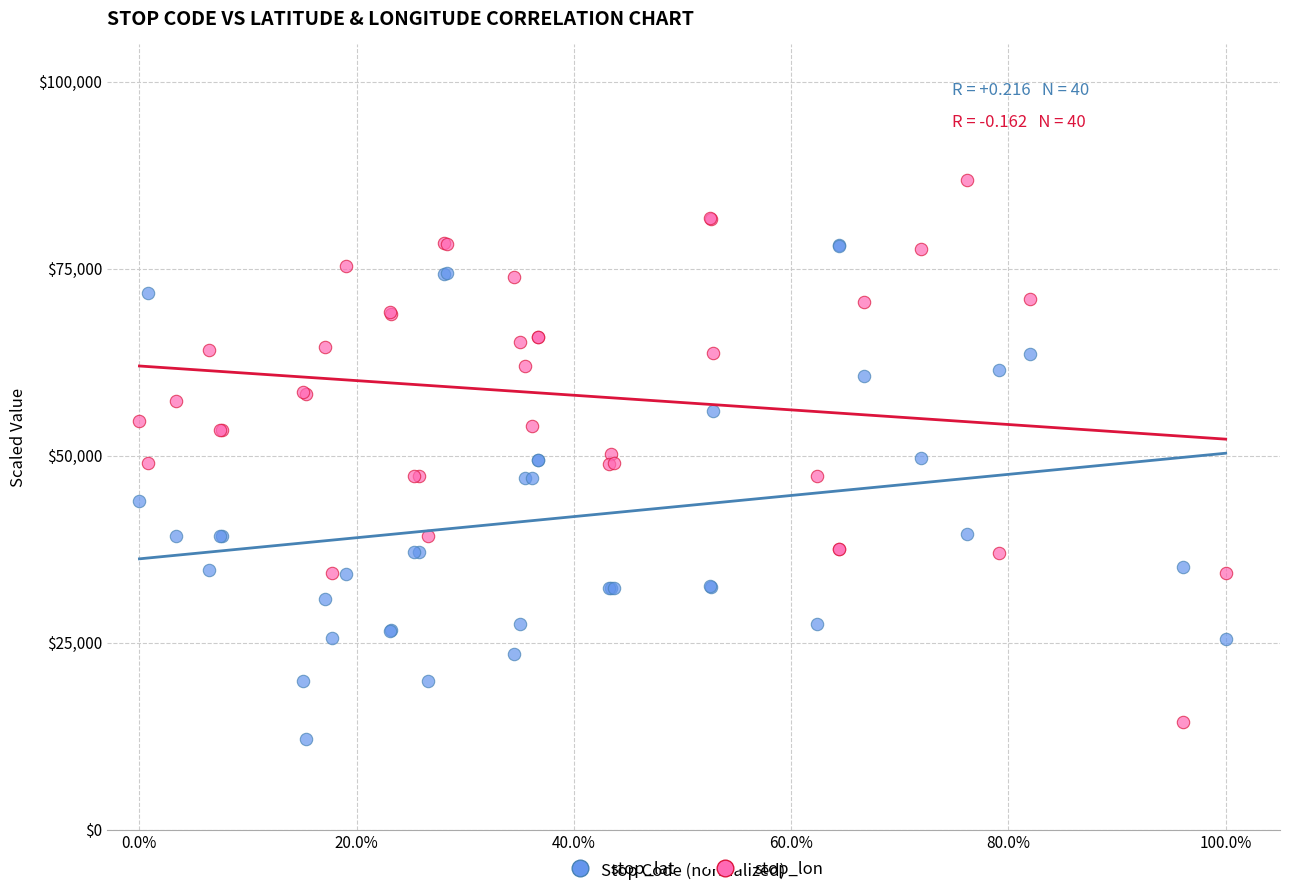

Which series contains the highest Y value?

stop_lon